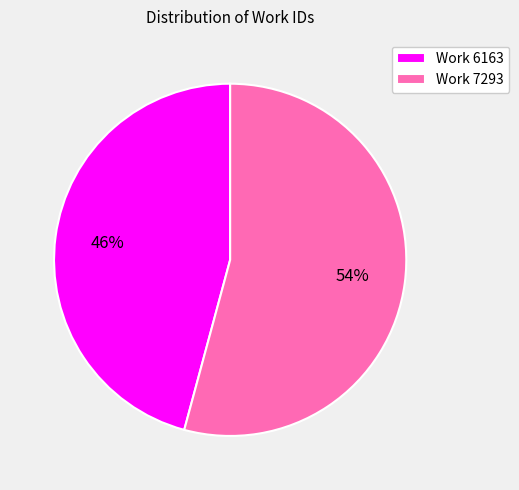

What percentage is the Work 6163 slice, to the nearest percent?

46%